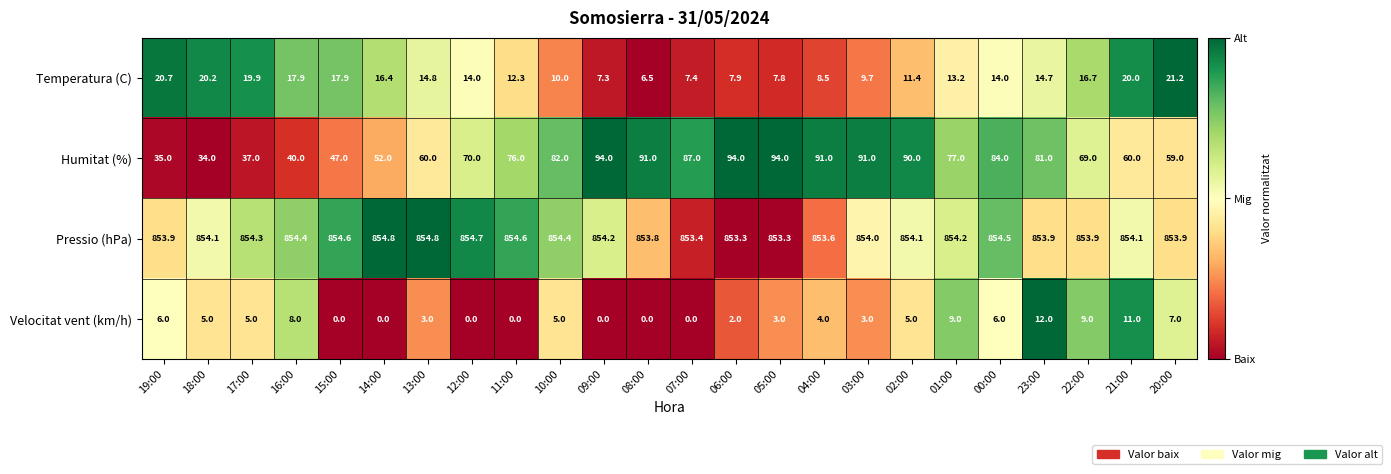

At how many categories does at least one series exceed 396?

24